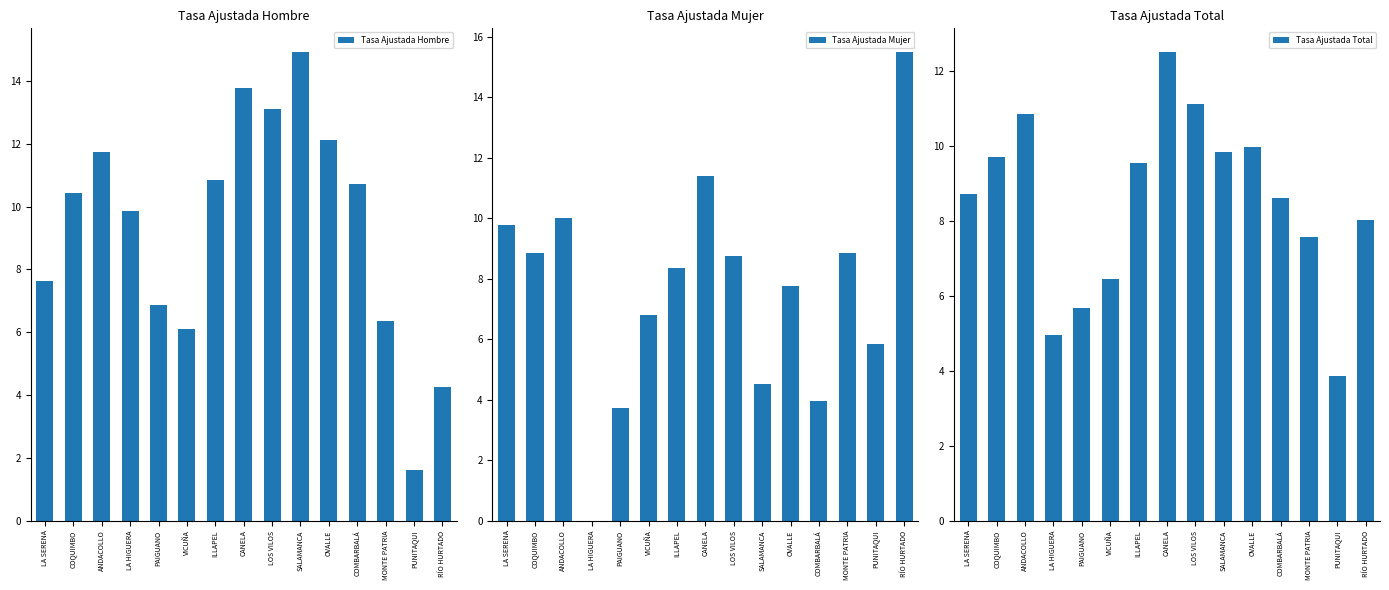

Which series has the largest total across all categories?

Tasa Ajustada Hombre